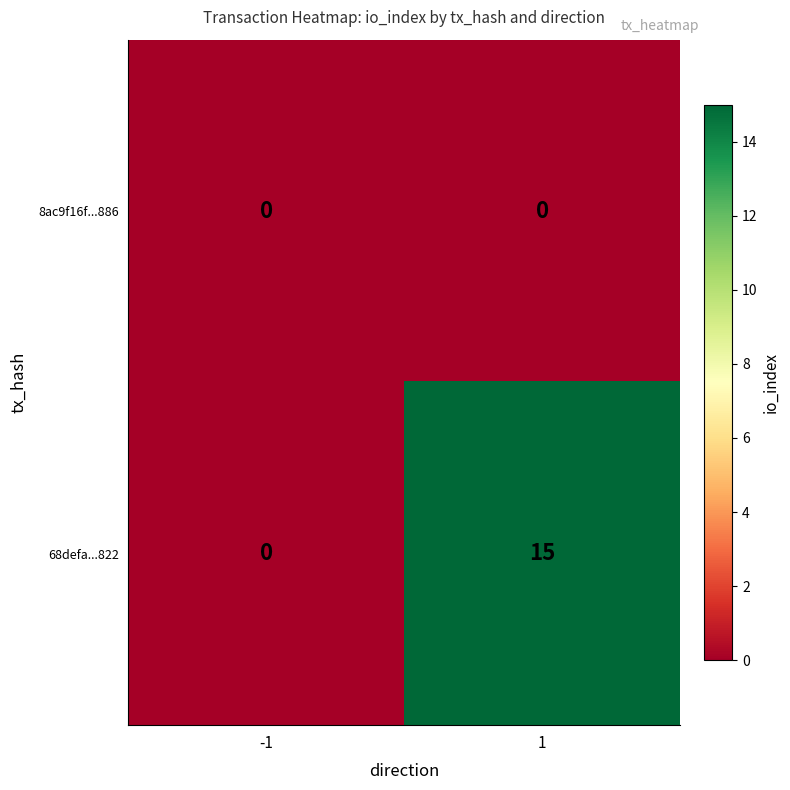

Rank the series at 1 from lowest to highest value.

8ac9f16f...886, 68defa...822